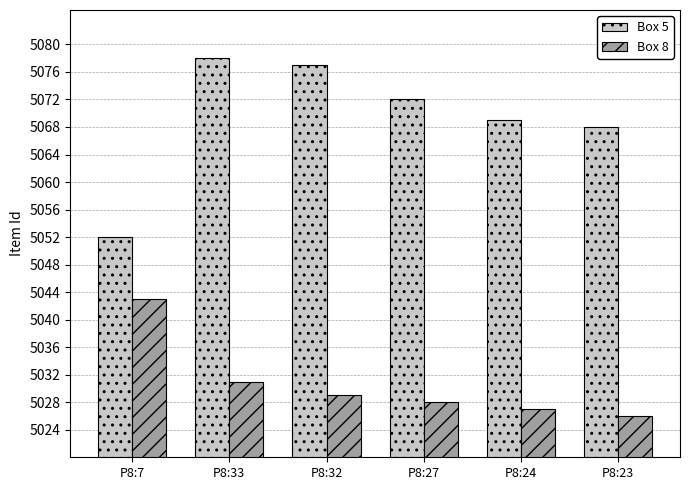

Count the number of categories in the chart.

6